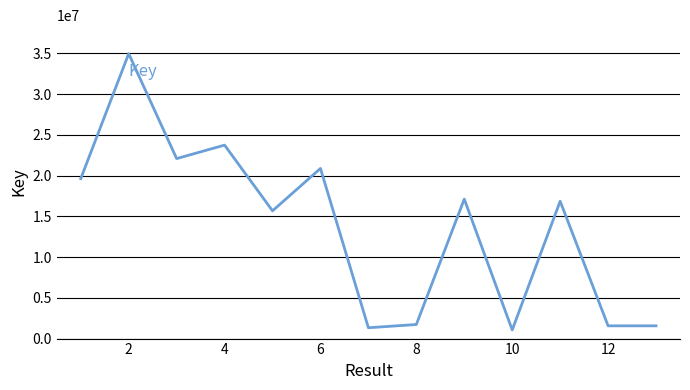

What is the greatest value displayed?

34964178